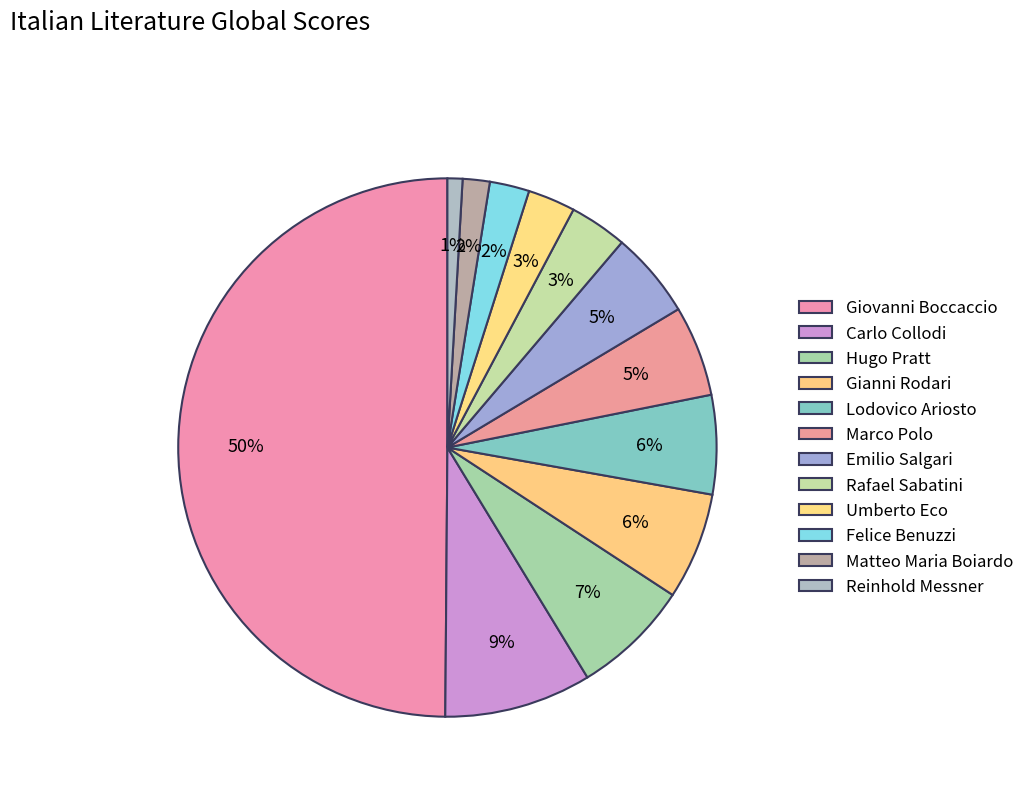

Count the number of slices in the pie.

12